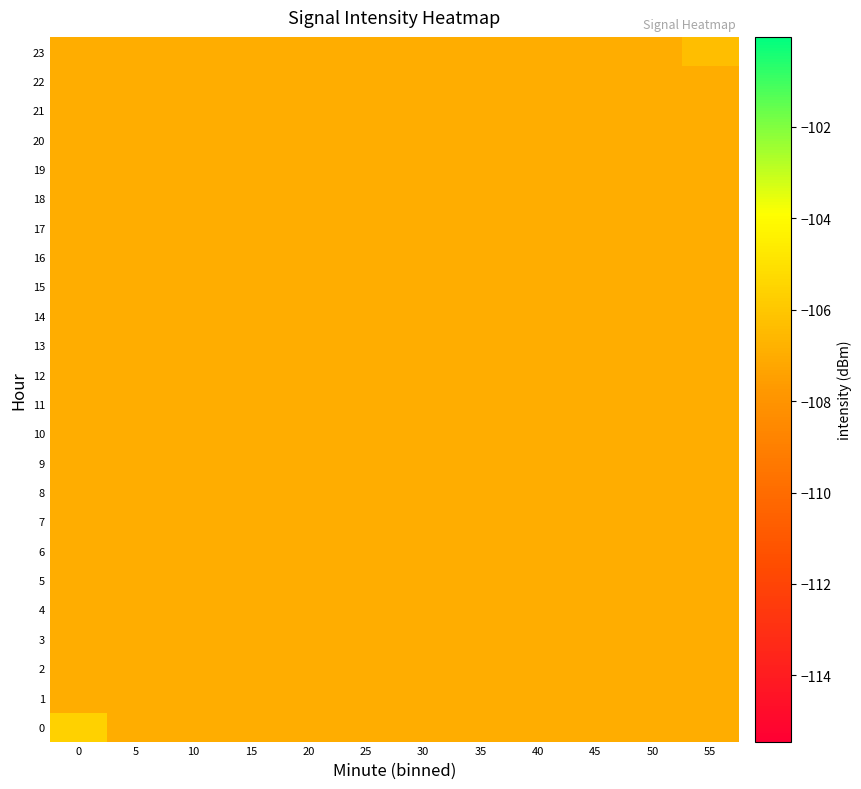

List the series in order of their peak value, highest first.

0, 23, 1, 2, 3, 4, 5, 6, 7, 8, 9, 10, 11, 12, 13, 14, 15, 16, 17, 18, 19, 20, 21, 22